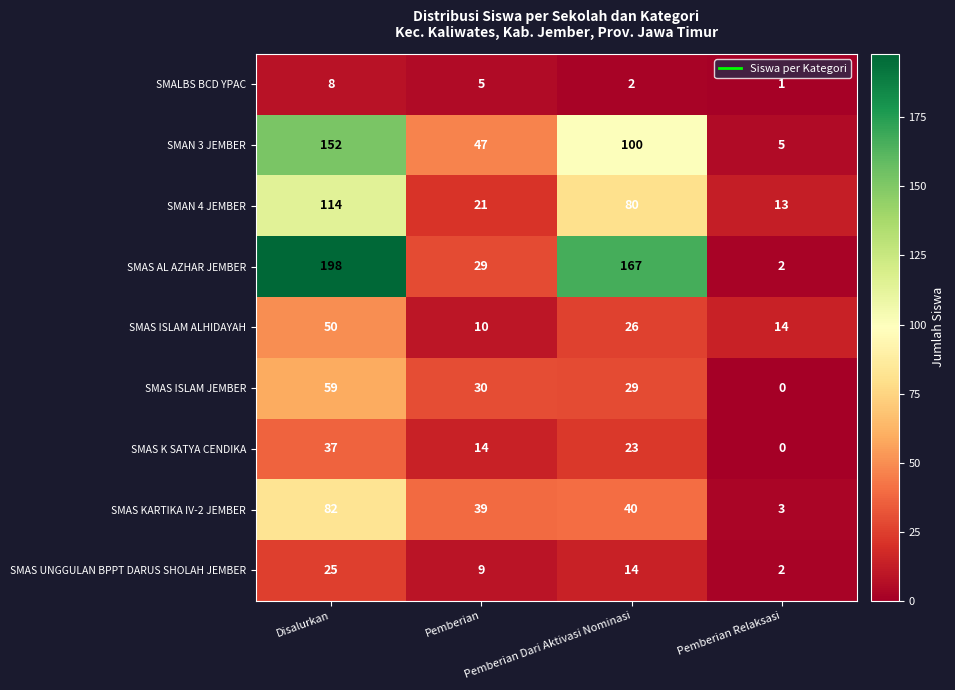

Which series has the largest total across all categories?

SMAS AL AZHAR JEMBER